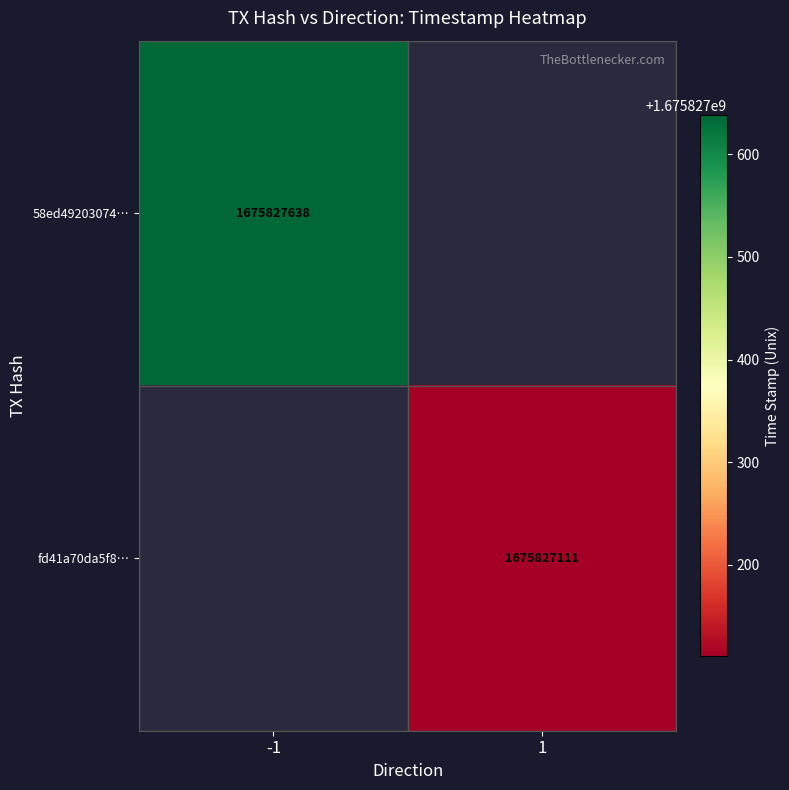

What is the sum of the fd41a70da5f8f04bb51c6e04ff5b5c37d44a8a1 values at direction and time_stamp?

1675827112